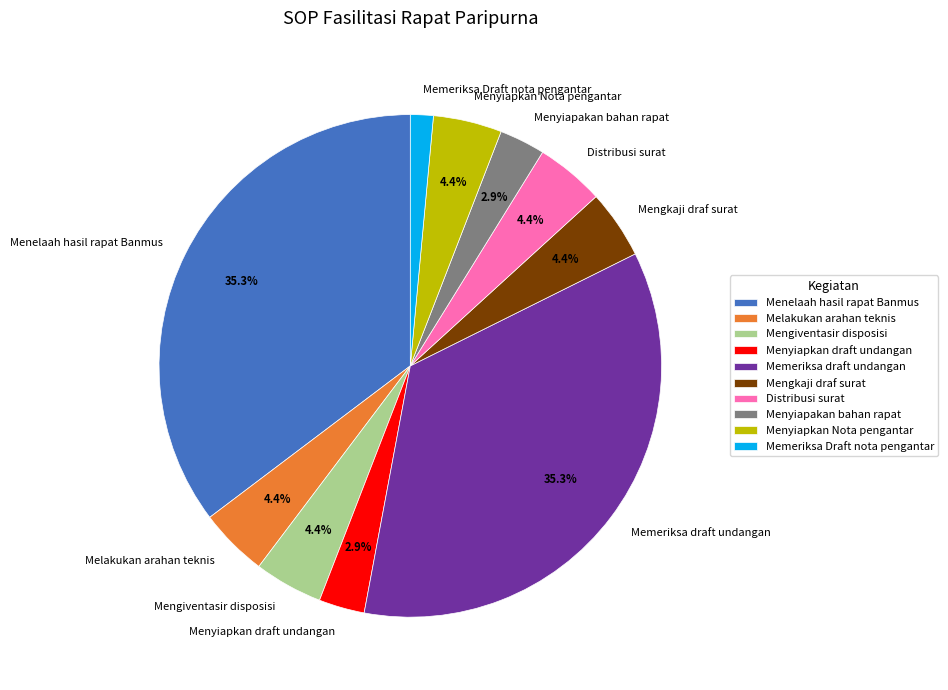

Does Menelaah hasil rapat Banmus represent more than half of the total?

No